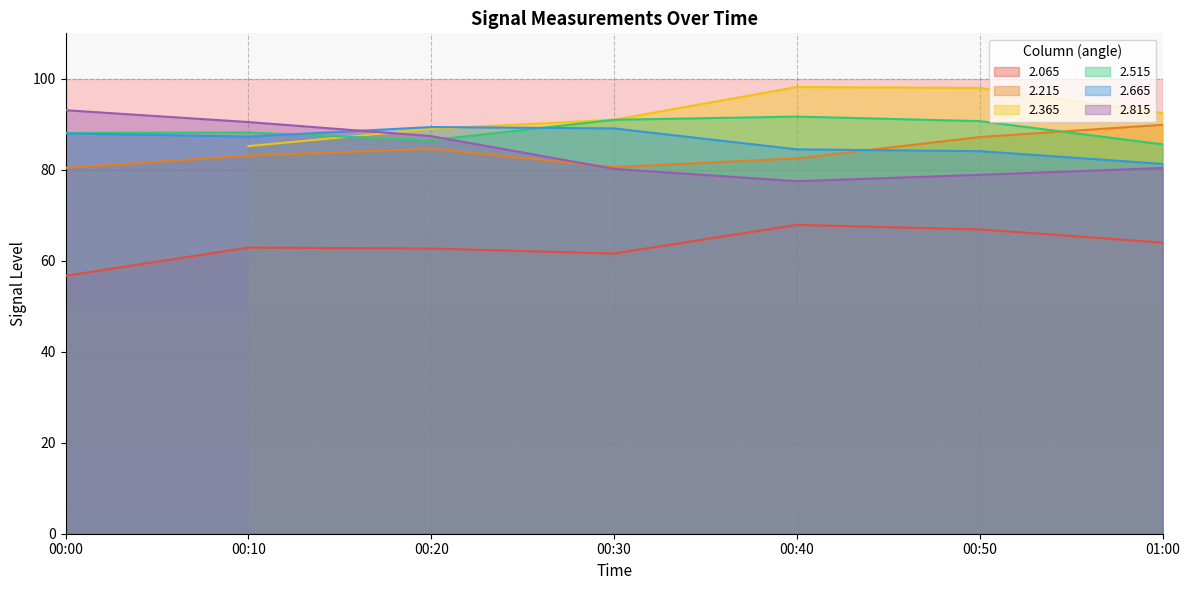

Is the value of 2.665 at 00:20 greater than the value of 2.215 at 00:10?

Yes